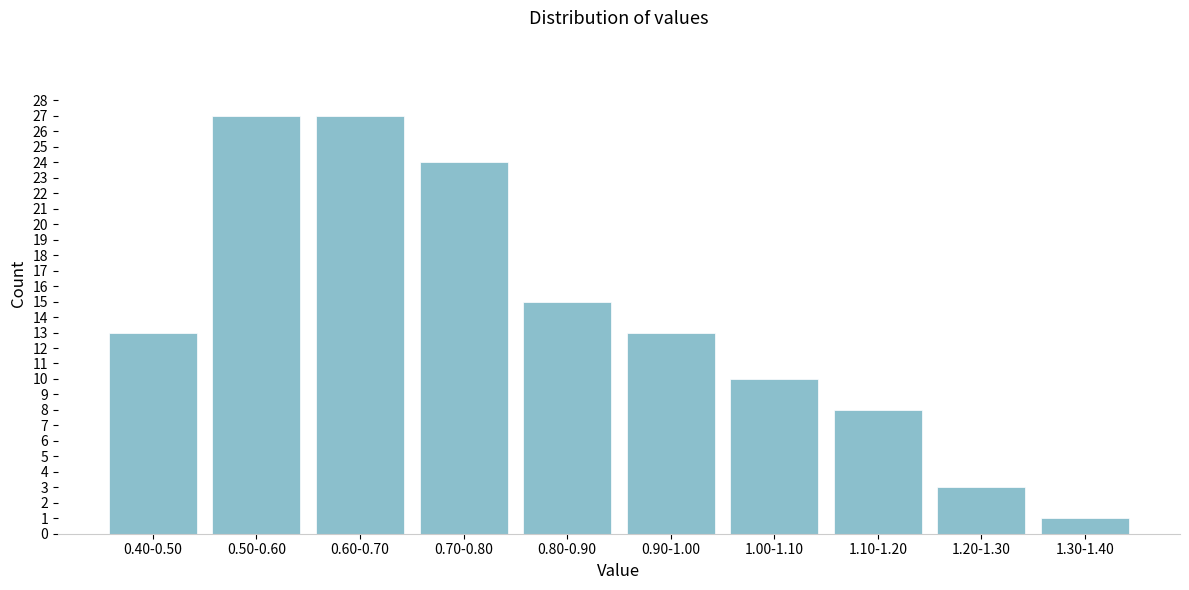

Reading left to right, extract all data points from this chart.

13	27	27	24	15	13	10	8	3	1